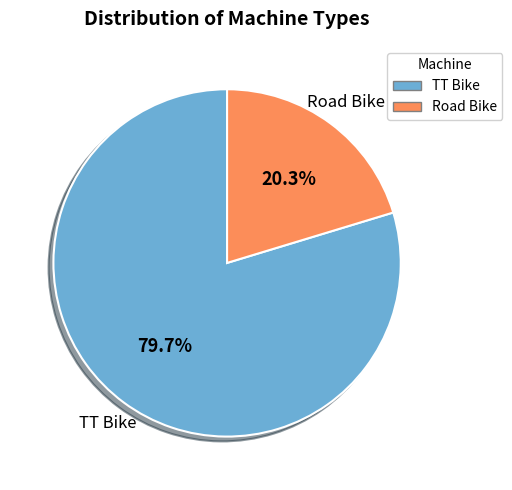

To the nearest percent, what percentage of the pie is TT Bike?

80%